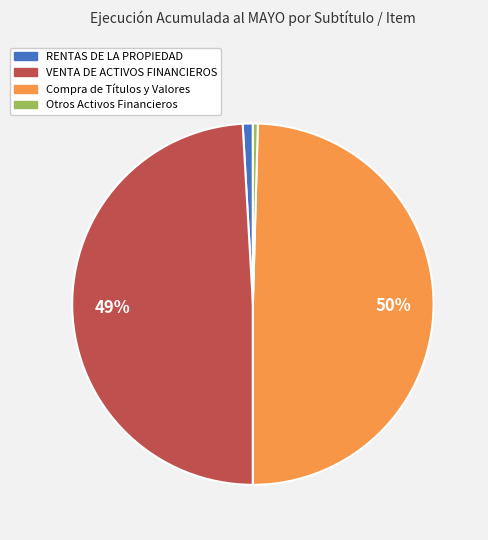

Between Compra de Títulos y Valores and RENTAS DE LA PROPIEDAD, which is larger?

Compra de Títulos y Valores